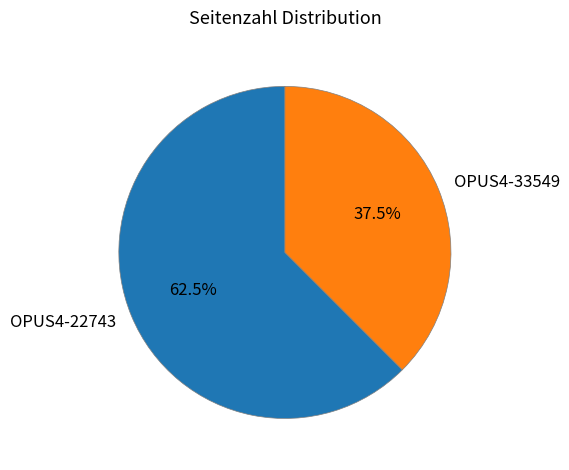

Count the number of slices in the pie.

2